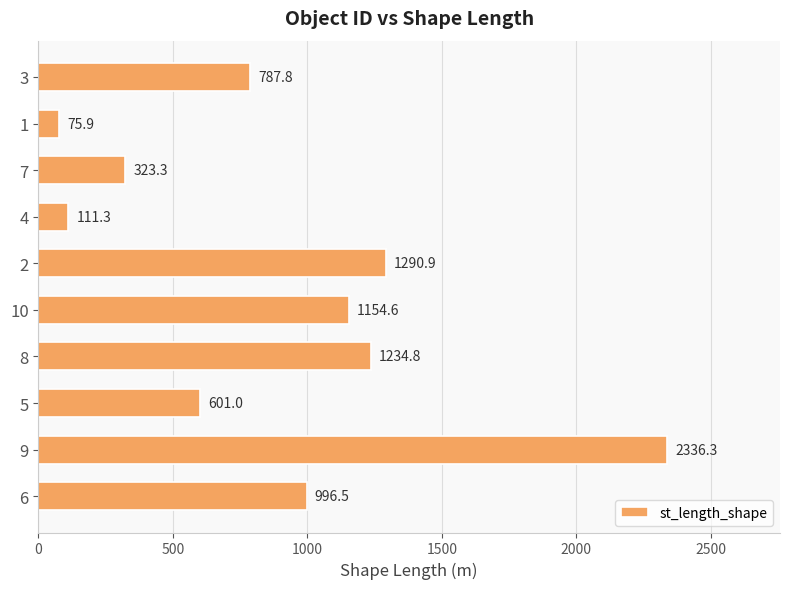

Is it true that the value at 6 is 996.5?

True